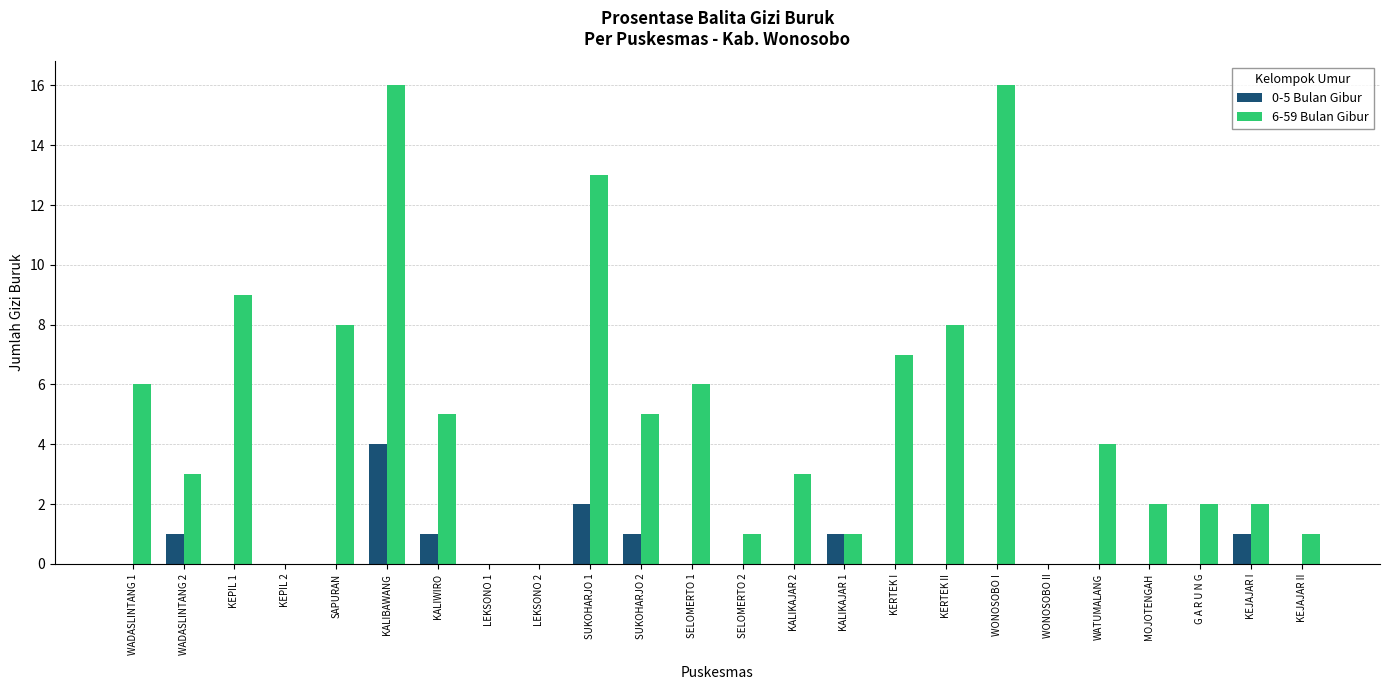

How many series are shown in this chart?

2